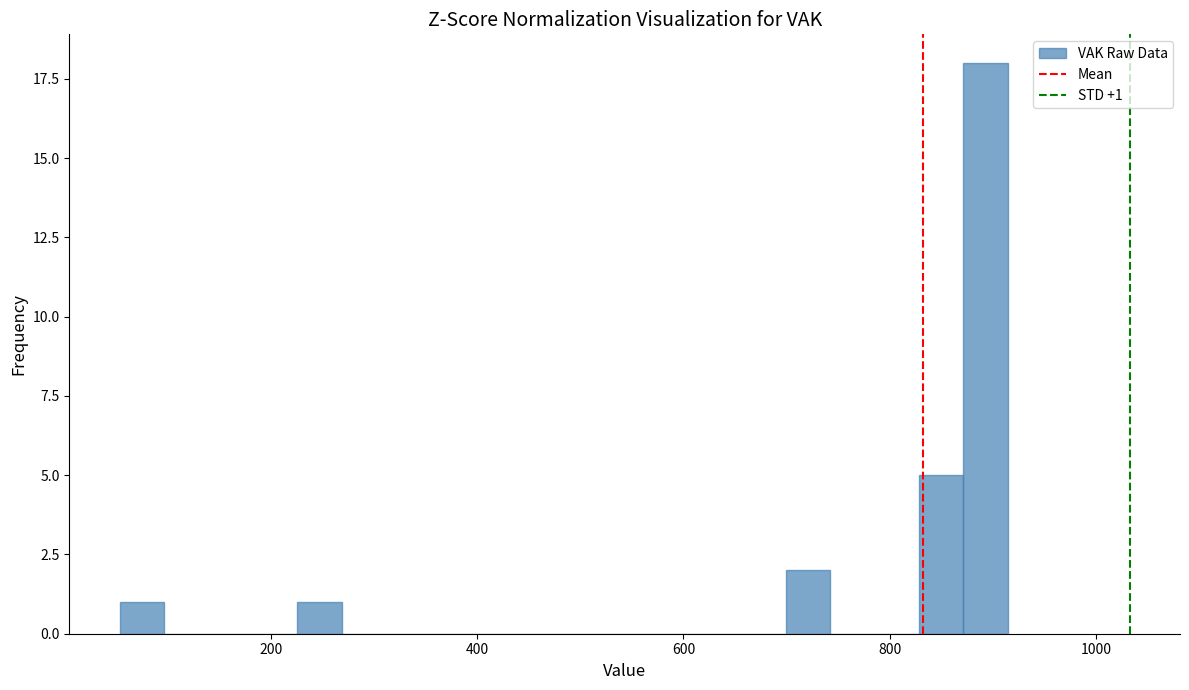

Read against the x-axis, roughly where is the centre of the tallest bar?

900